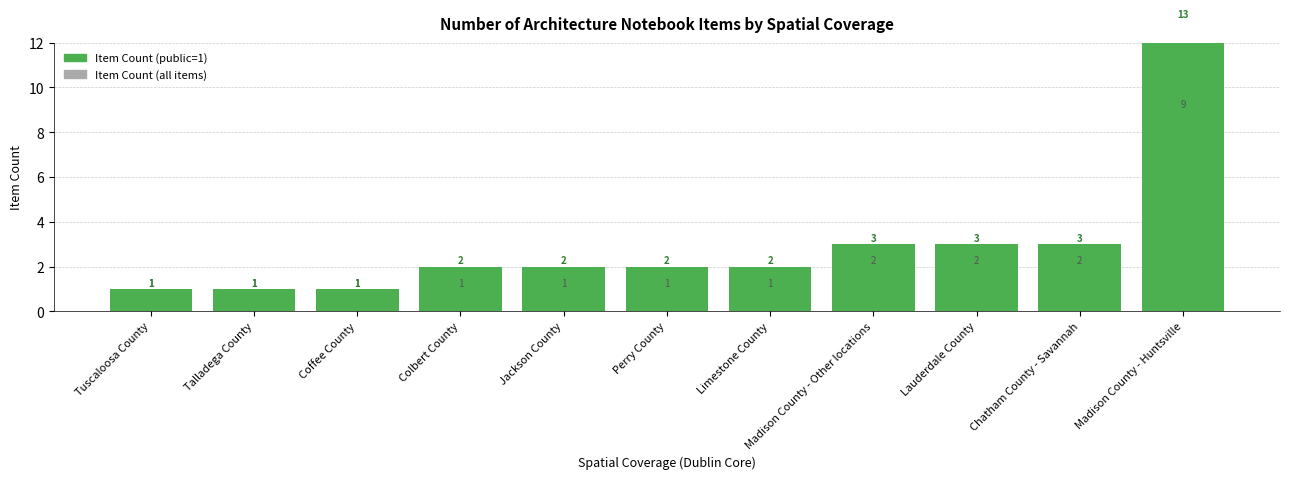

The Item Count (public=1) series shows 1 at Talladega County. True or false?

True